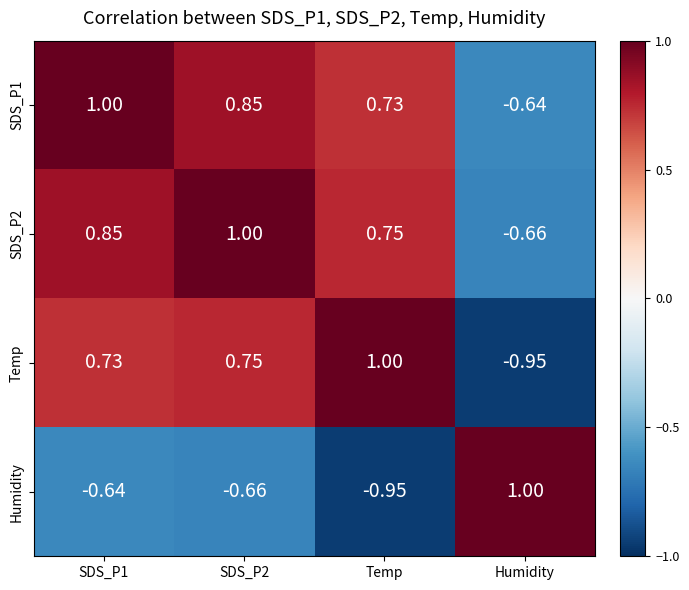

Which category has the lowest value in the Humidity series?

Temp